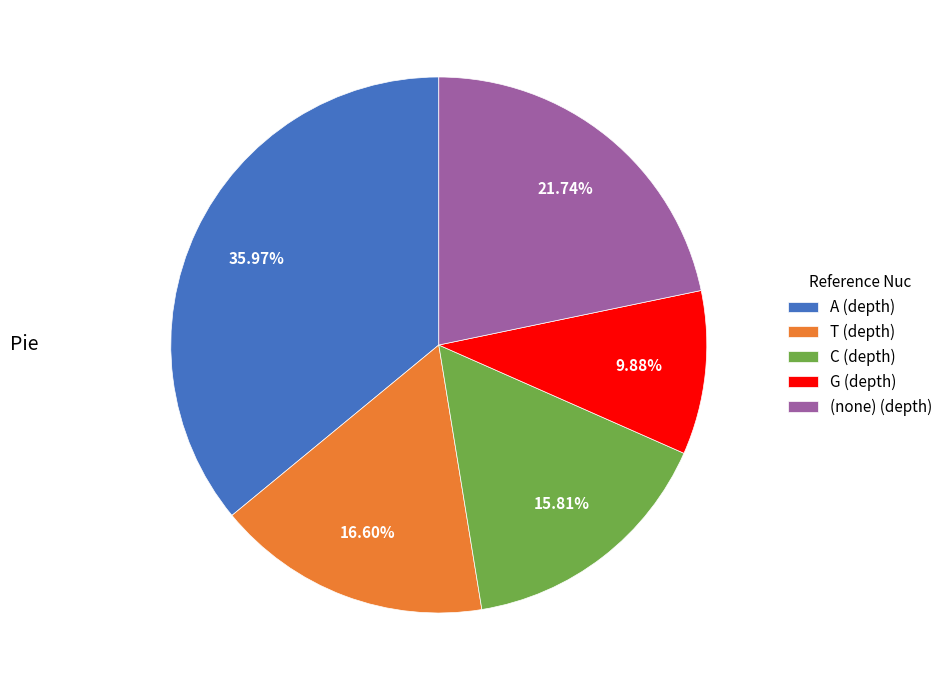

Do T (depth) and A (depth) together represent more than half of the pie?

Yes